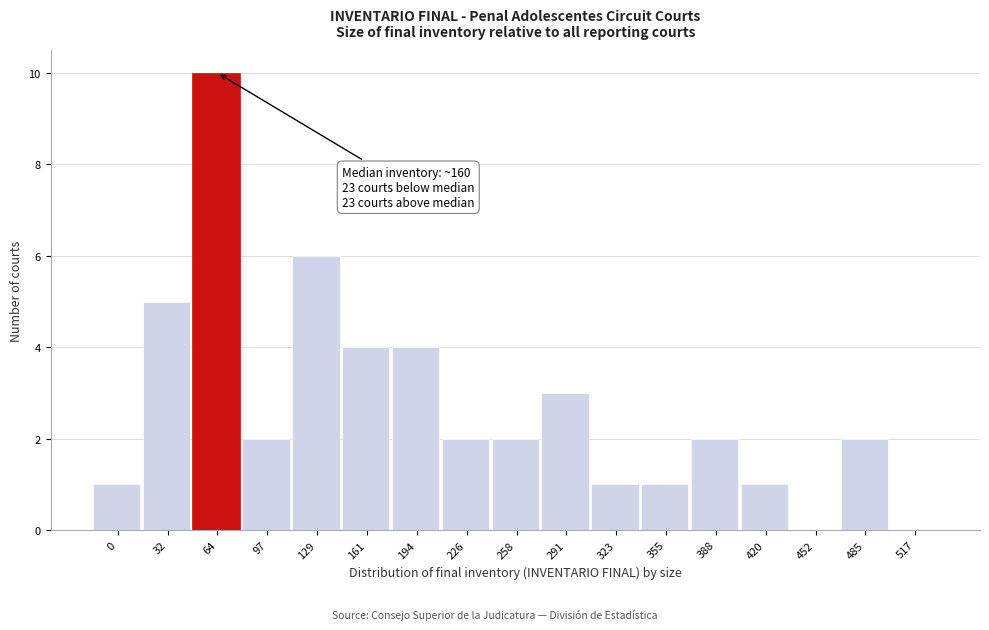

Reading left to right, list all the values displayed in this chart.

0=1	32=5	64=10	97=2	129=6	161=4	194=4	226=2	258=2	291=3	323=1	355=1	388=2	420=1	452=0	485=2	517=0